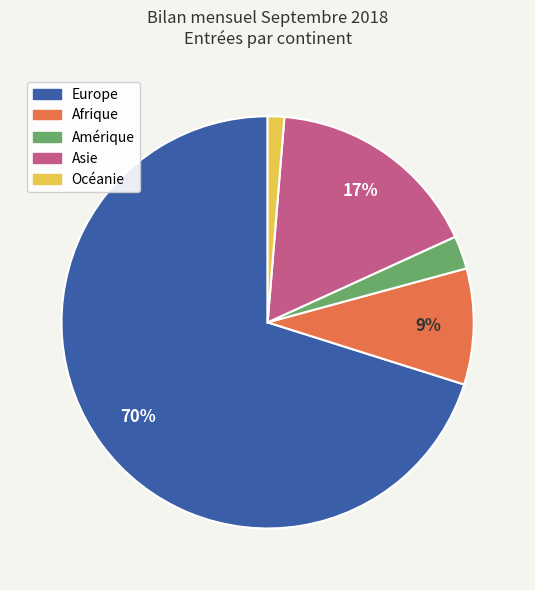

Approximately how many times larger is the value at Amérique compared to Afrique?

0.3